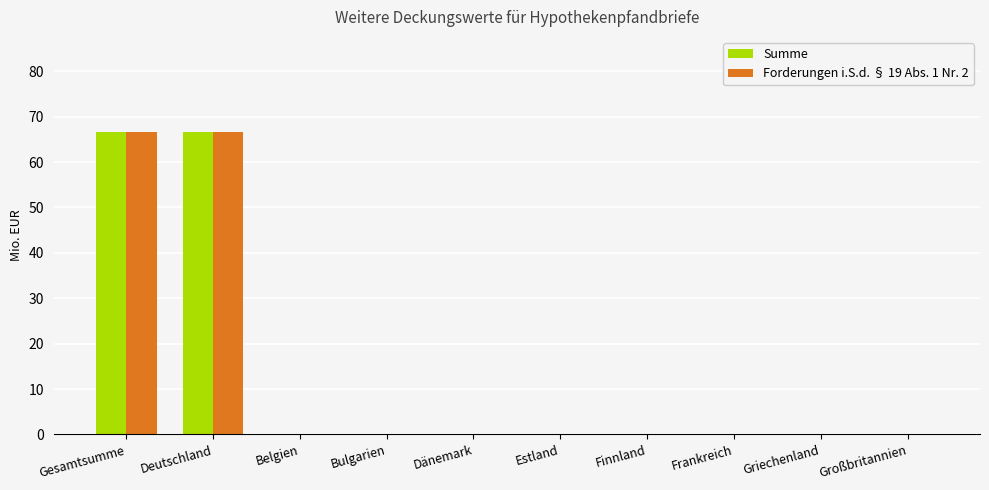

What is the sum of all Forderungen i.S.d. § 19 Abs. 1 Nr. 2 values?

133.2